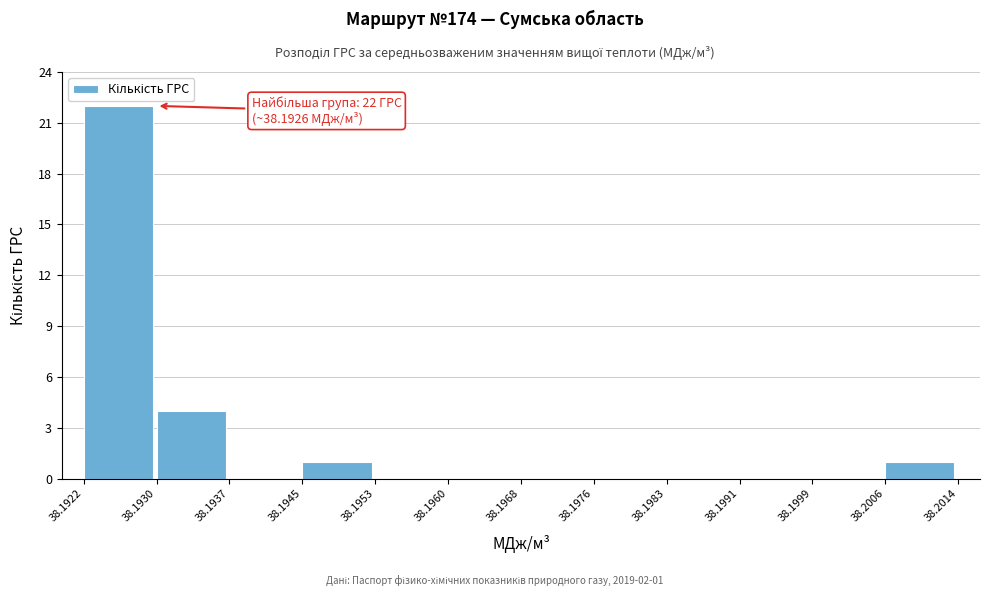

Which range on the x-axis has the tallest bar?

38.1922 to 38.1930